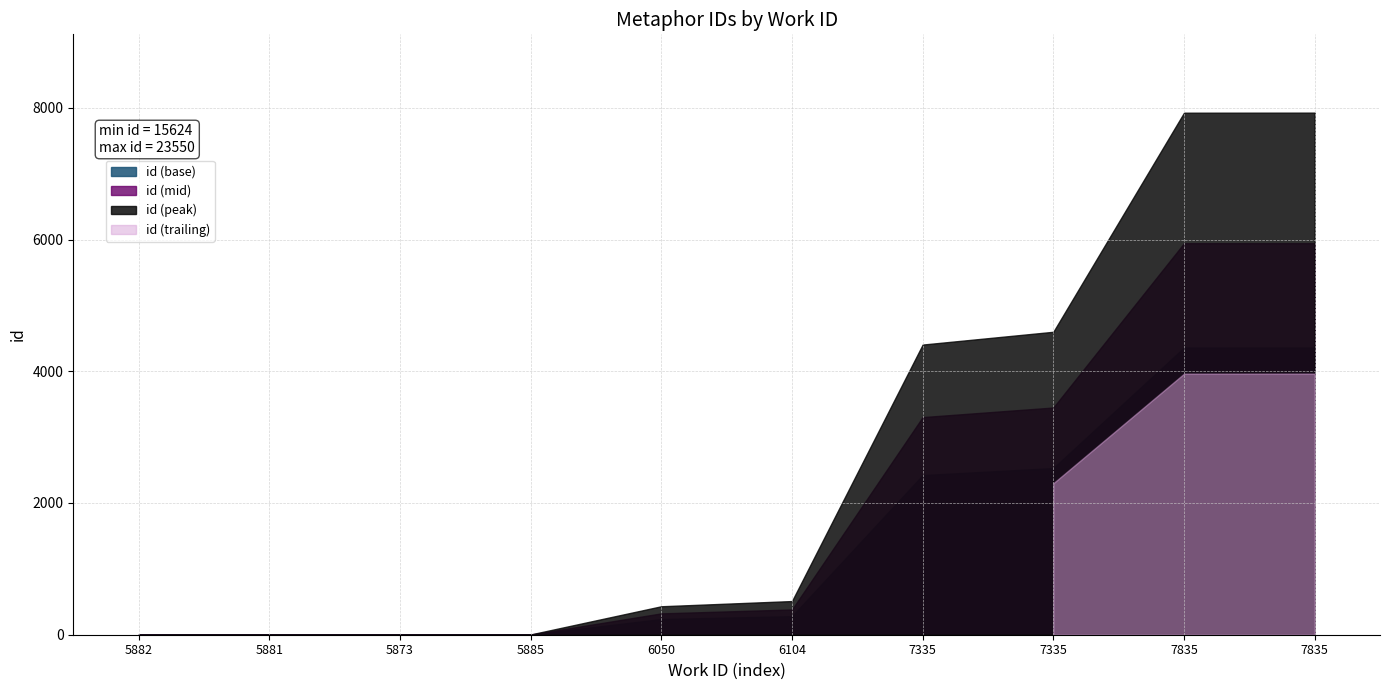

How many categories are shown in the chart?

10